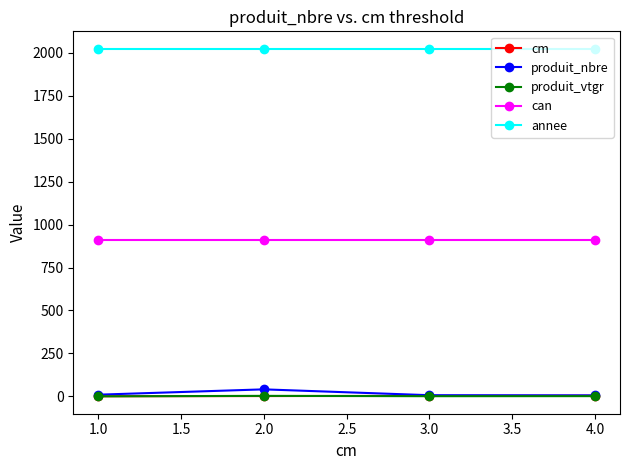

How many series are shown in this chart?

5